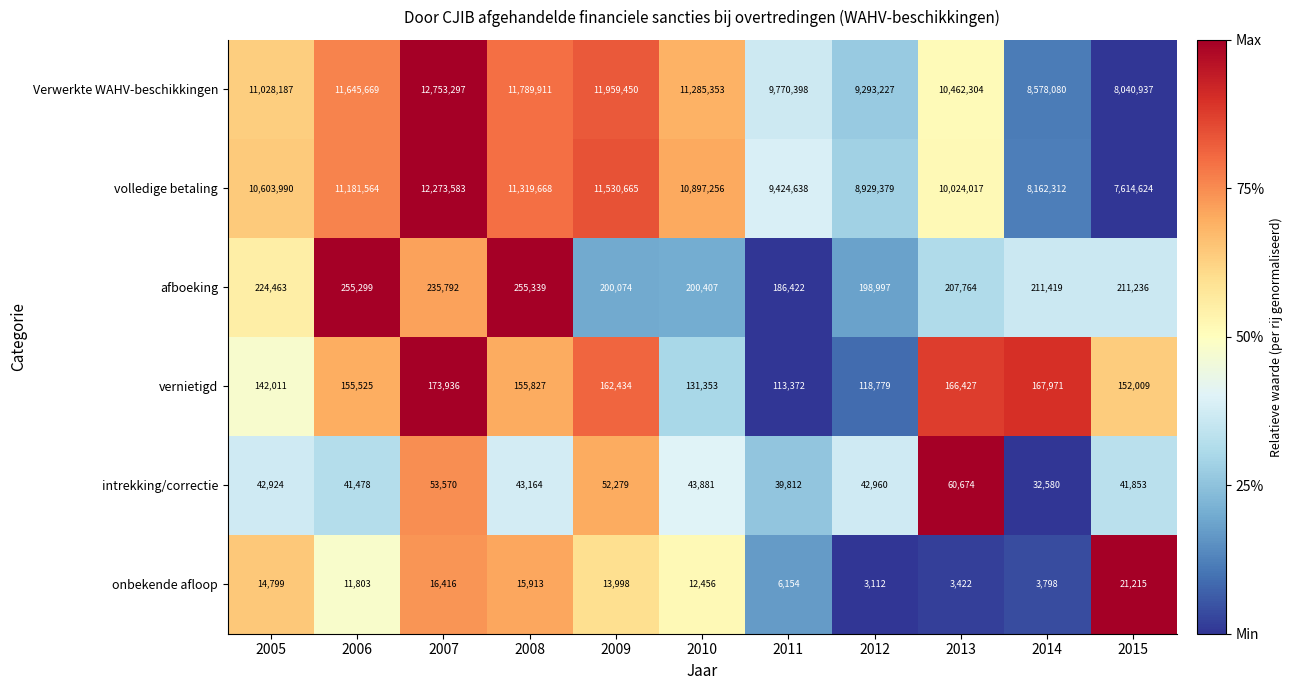

What is the difference between the maximum and minimum values in the onbekende afloop series?

18103